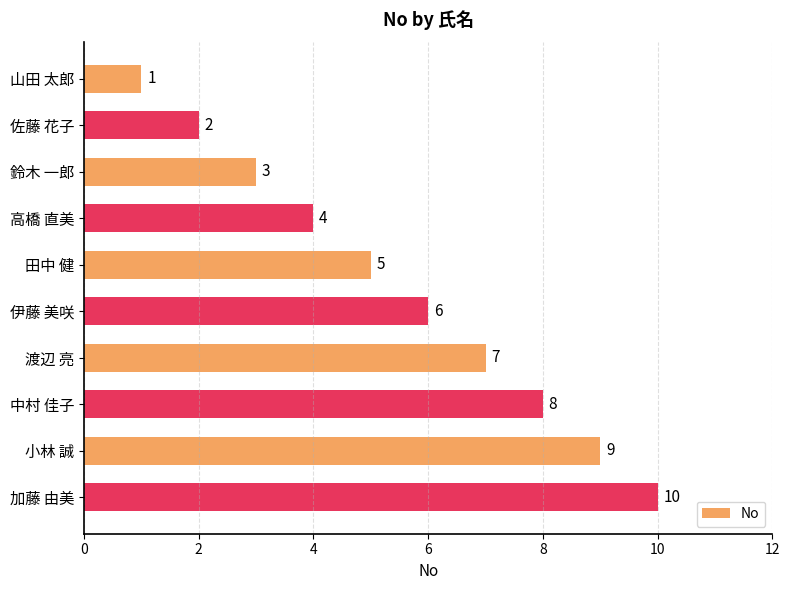

Which label corresponds to the smallest value in the chart?

山田 太郎